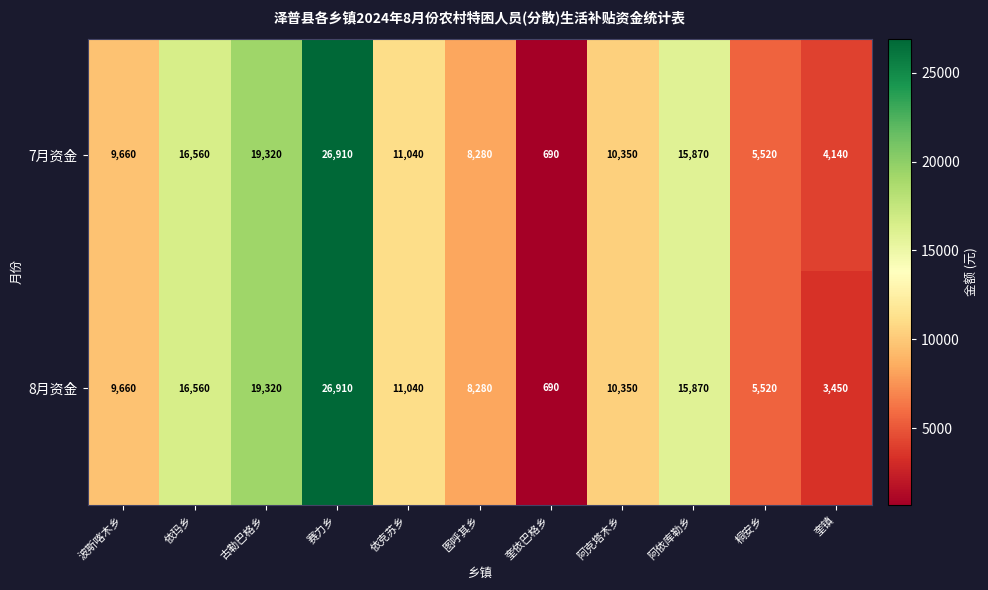

How many series are shown in this chart?

2